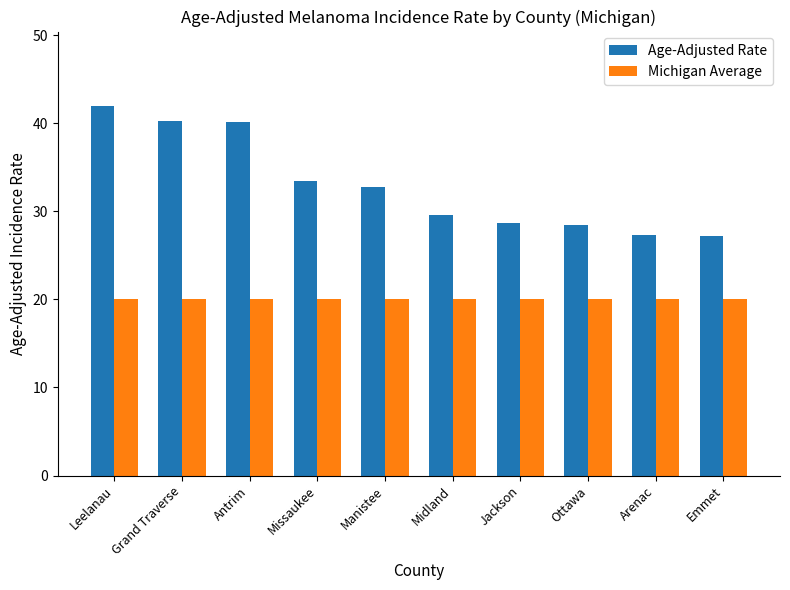

Which series has the largest range (max minus min)?

Age-Adjusted Rate